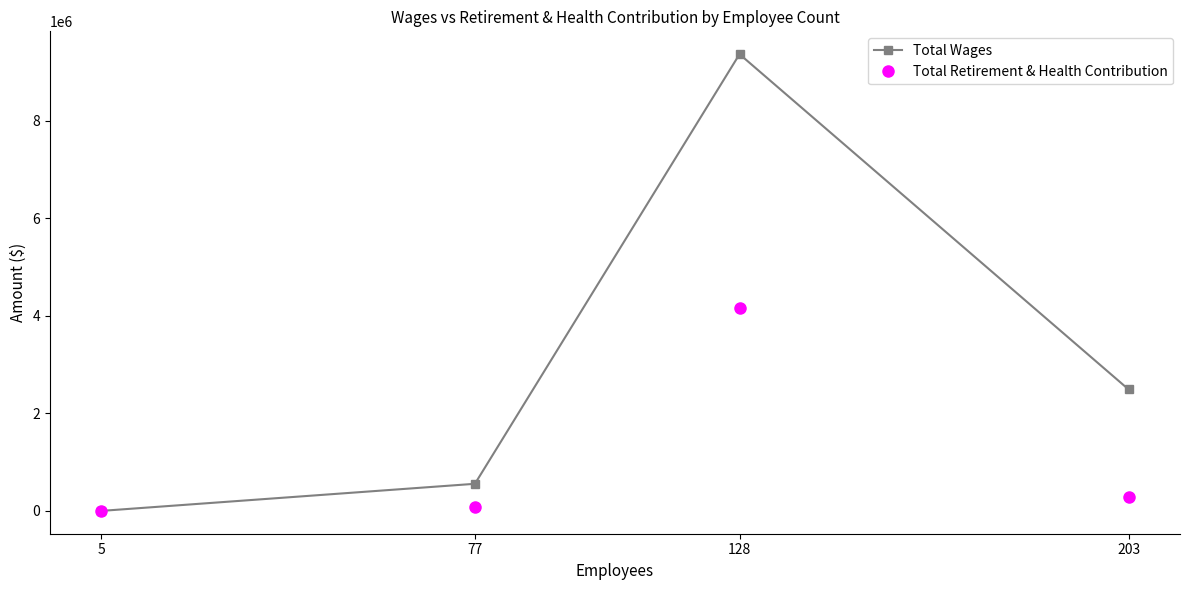

Is this an area chart (filled region under the line)?

No